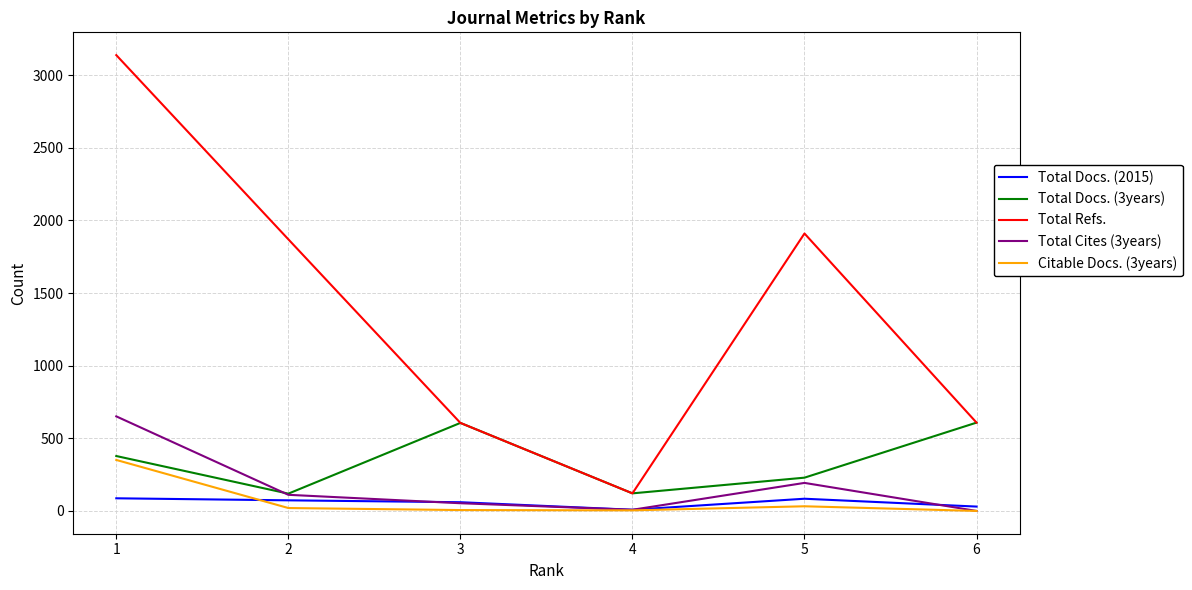

Is this an area chart (filled region under the line)?

No